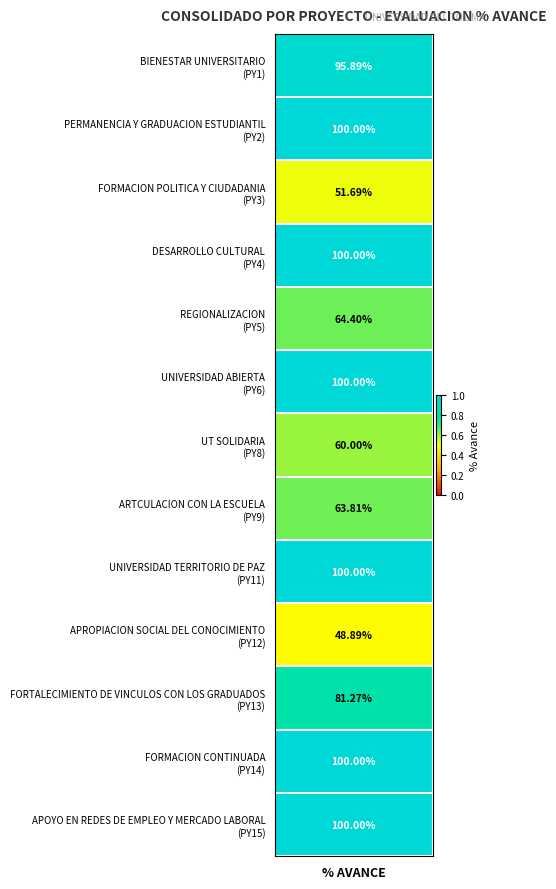

What is the maximum value shown in the chart?

1.0